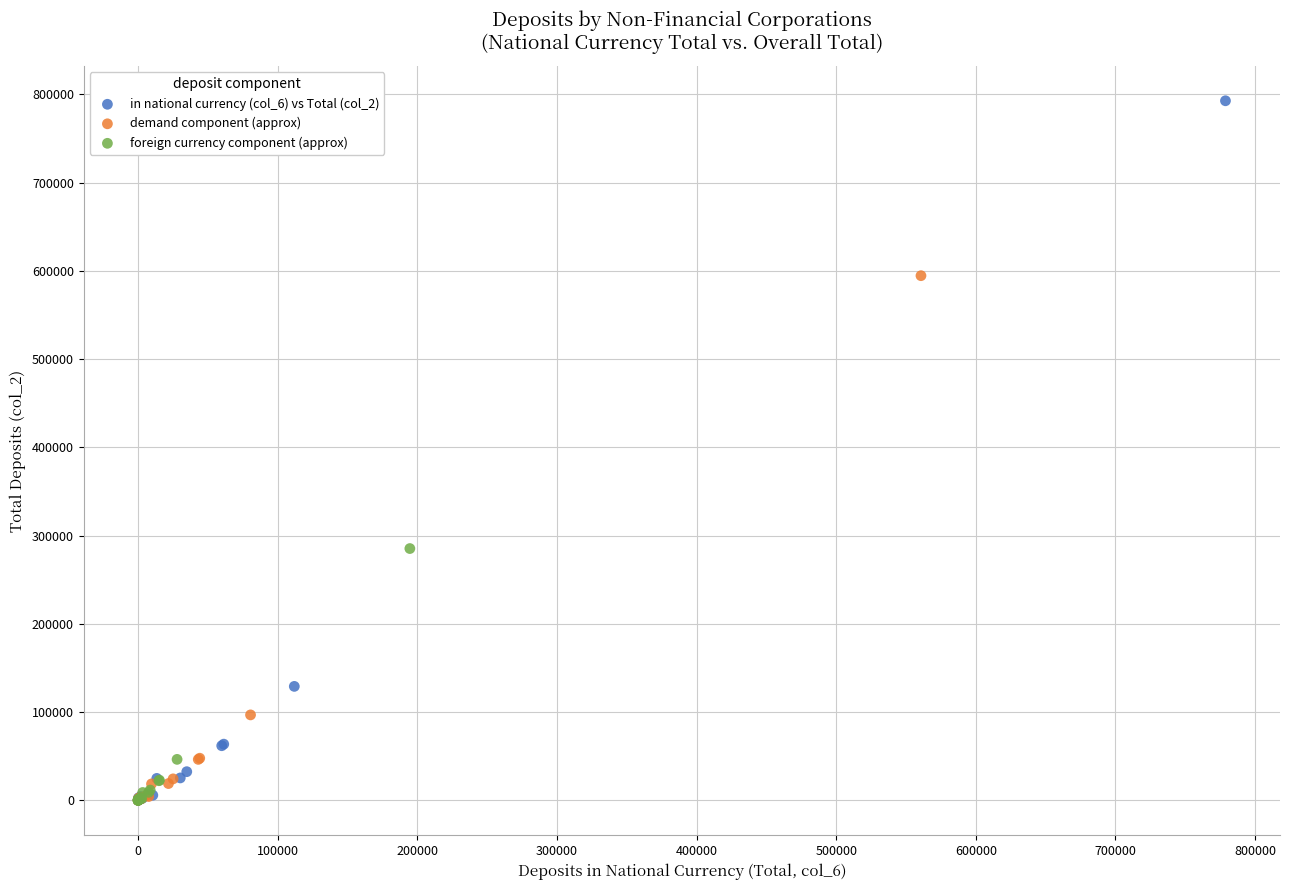

Which series reaches the maximum Y coordinate?

in national currency (col_6) vs Total (col_2)